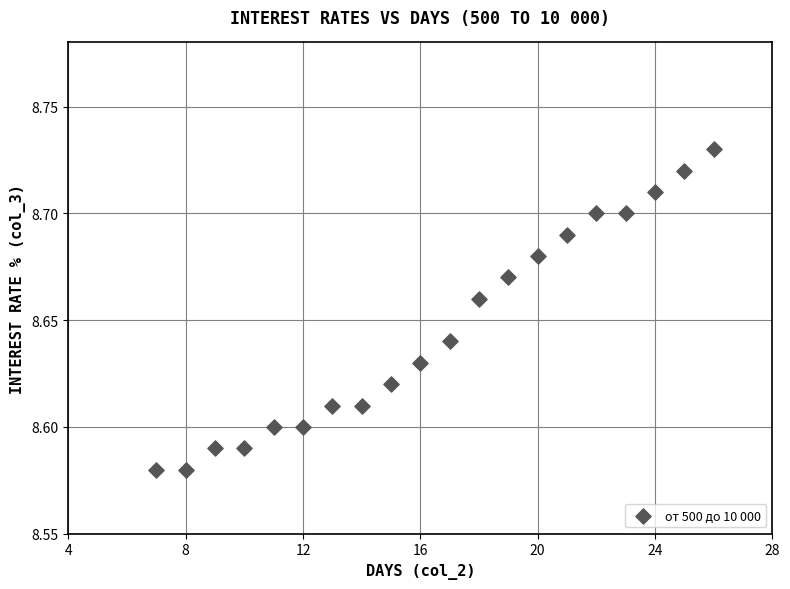

Count the number of points in this scatter plot.

20